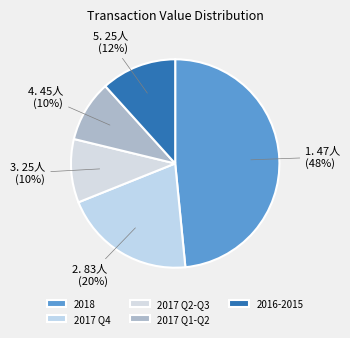

Count the number of slices in the pie.

5